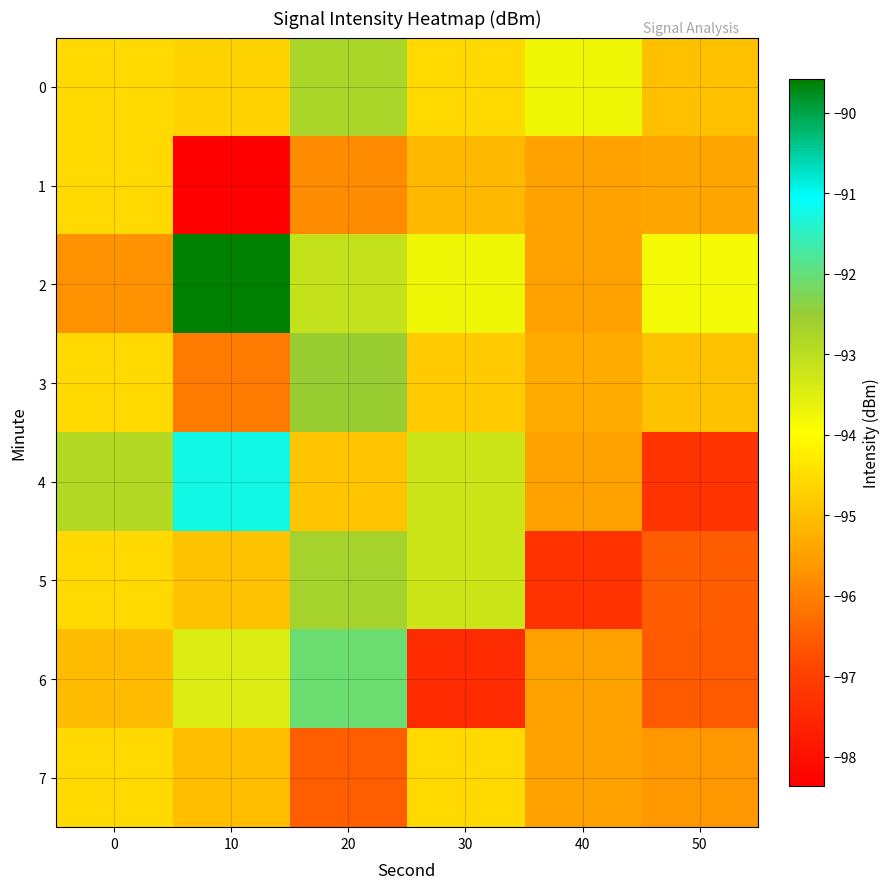

What is the total value across all series at 50?

-765.2